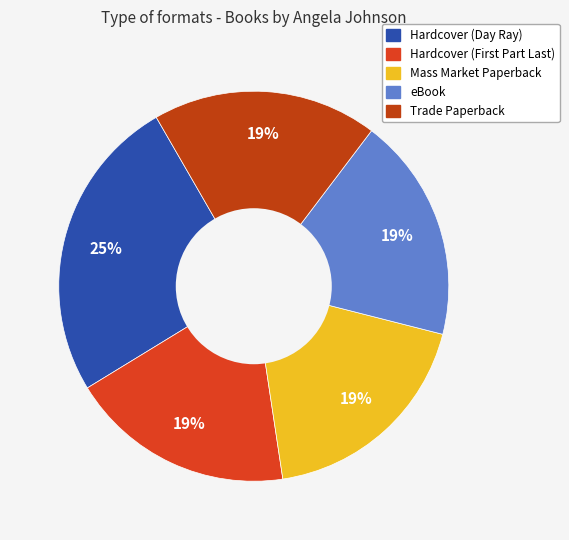

How many segments does this pie chart have?

5